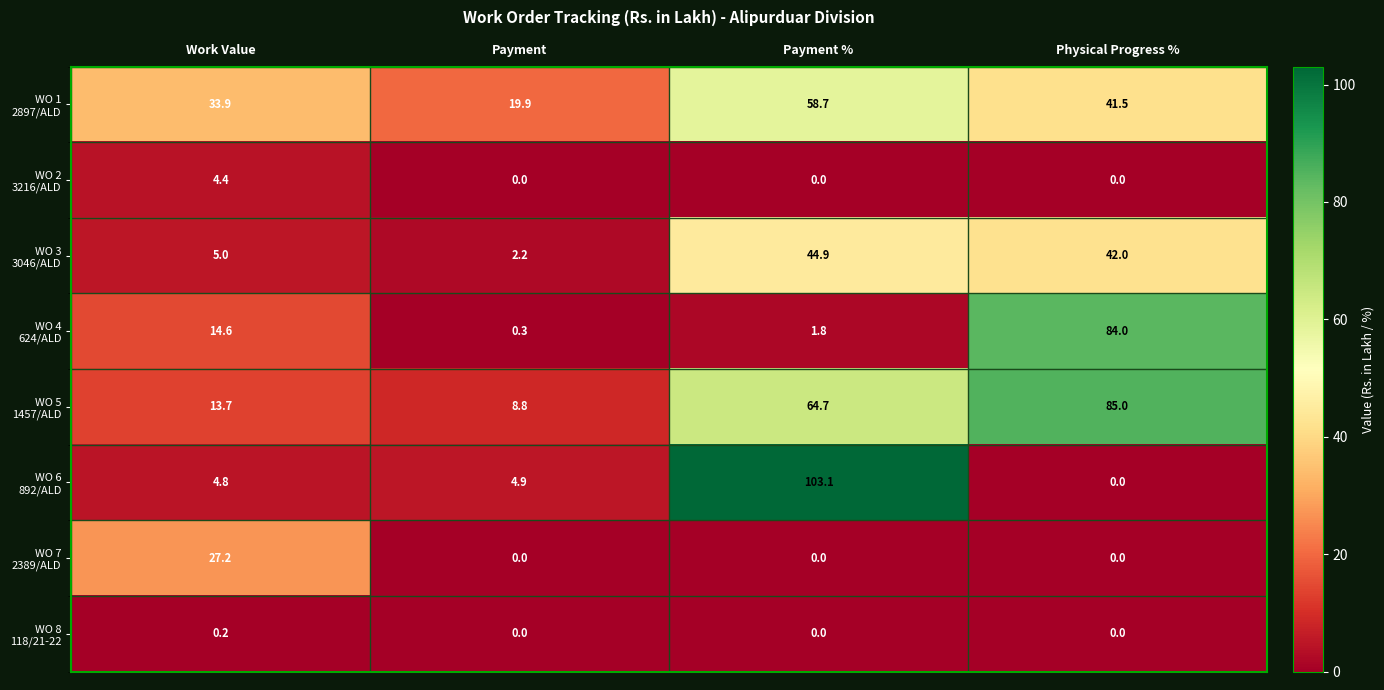

Which category has the highest value across all series?

Payment %